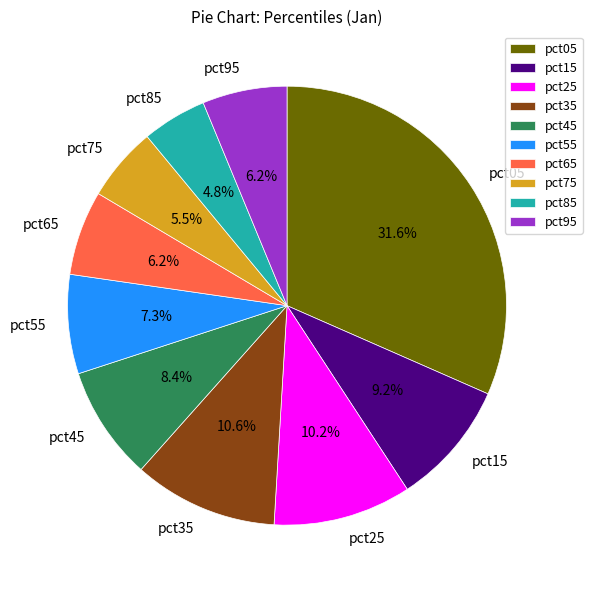

The pct45 slice represents 8% of the pie. True or false?

True